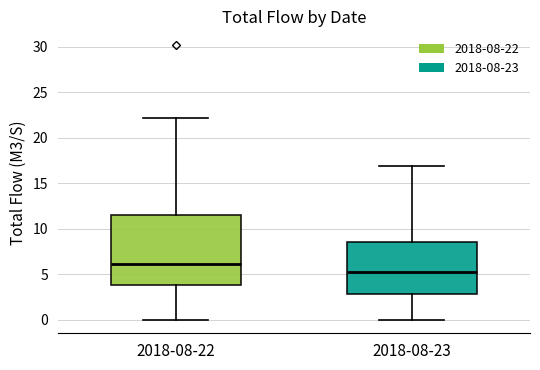

Which box is the tallest, from its lower edge to its upper edge?

2018-08-22